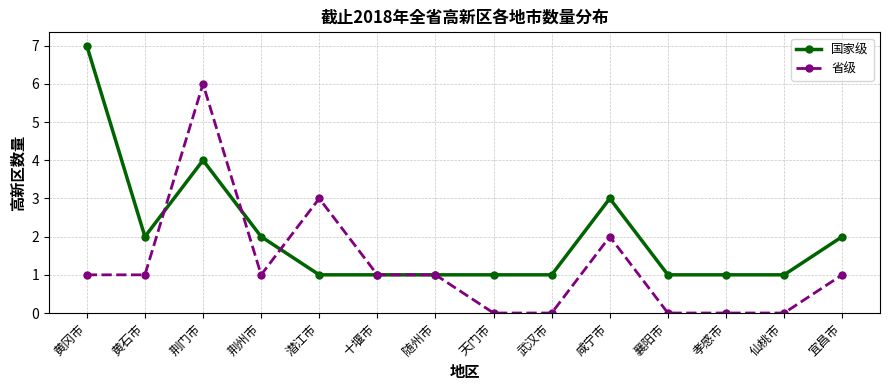

At which category does the chart reach its peak across all series?

黄冈市